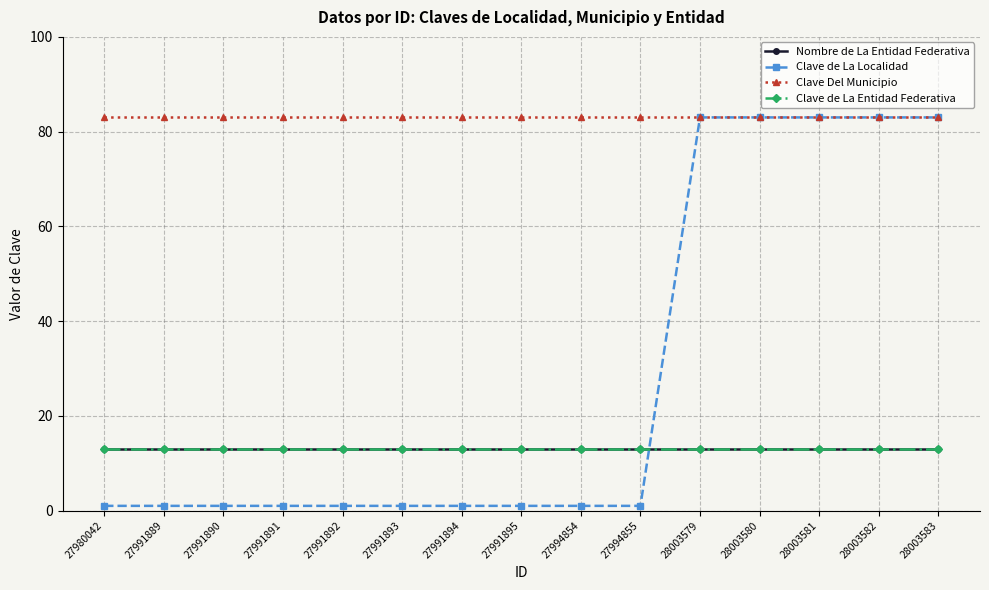

Which has a higher value, 28003581 or 28003579?

28003581